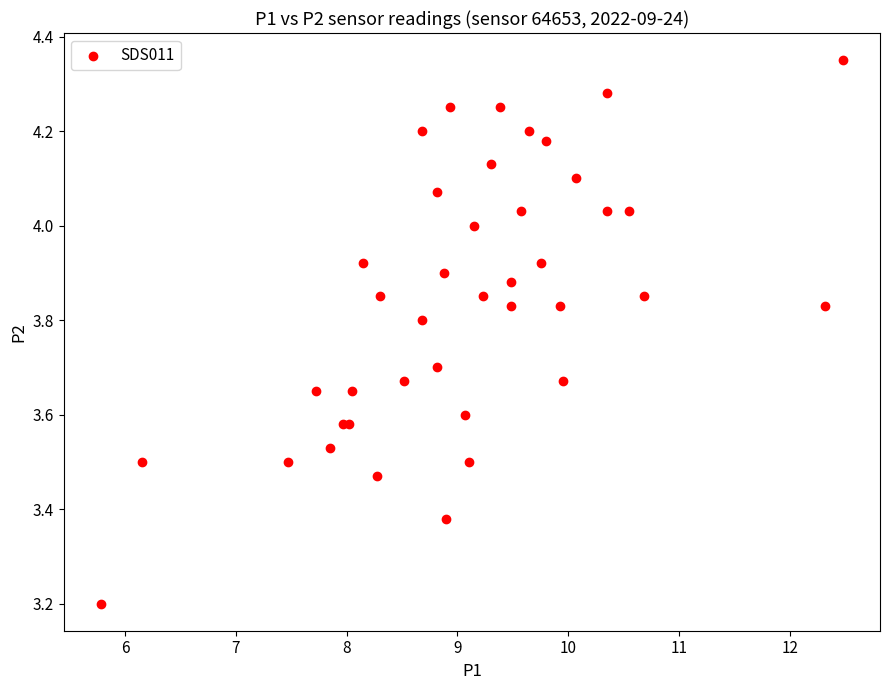

What Y value in the scatter plot is closest to 3?

3.2